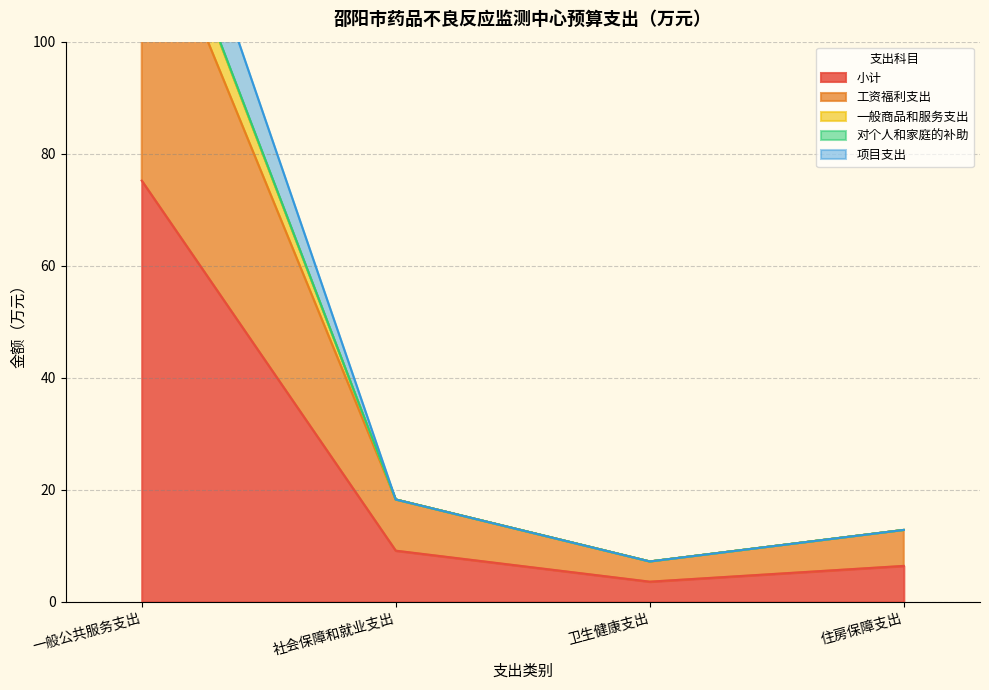

What is the average value of the 一般商品和服务支出 series?

47.2